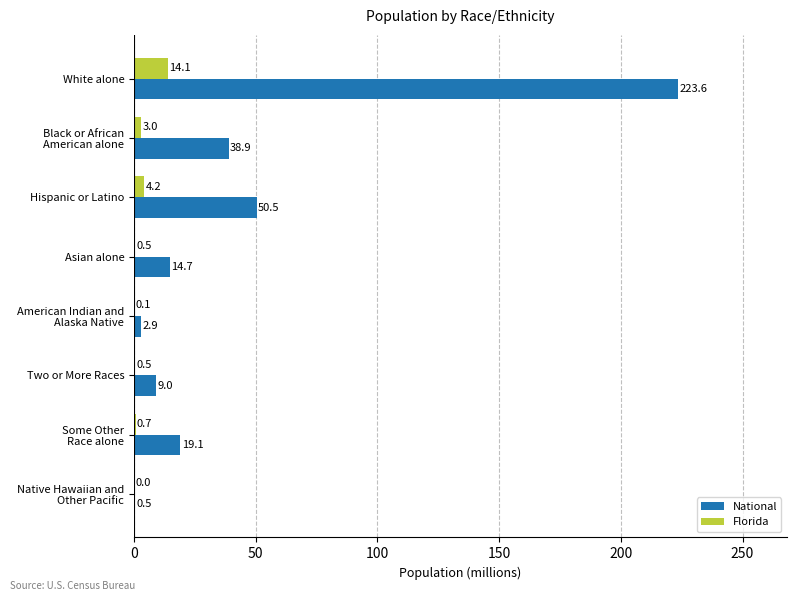

True or false: National has a value of 73.4 at White alone.

False